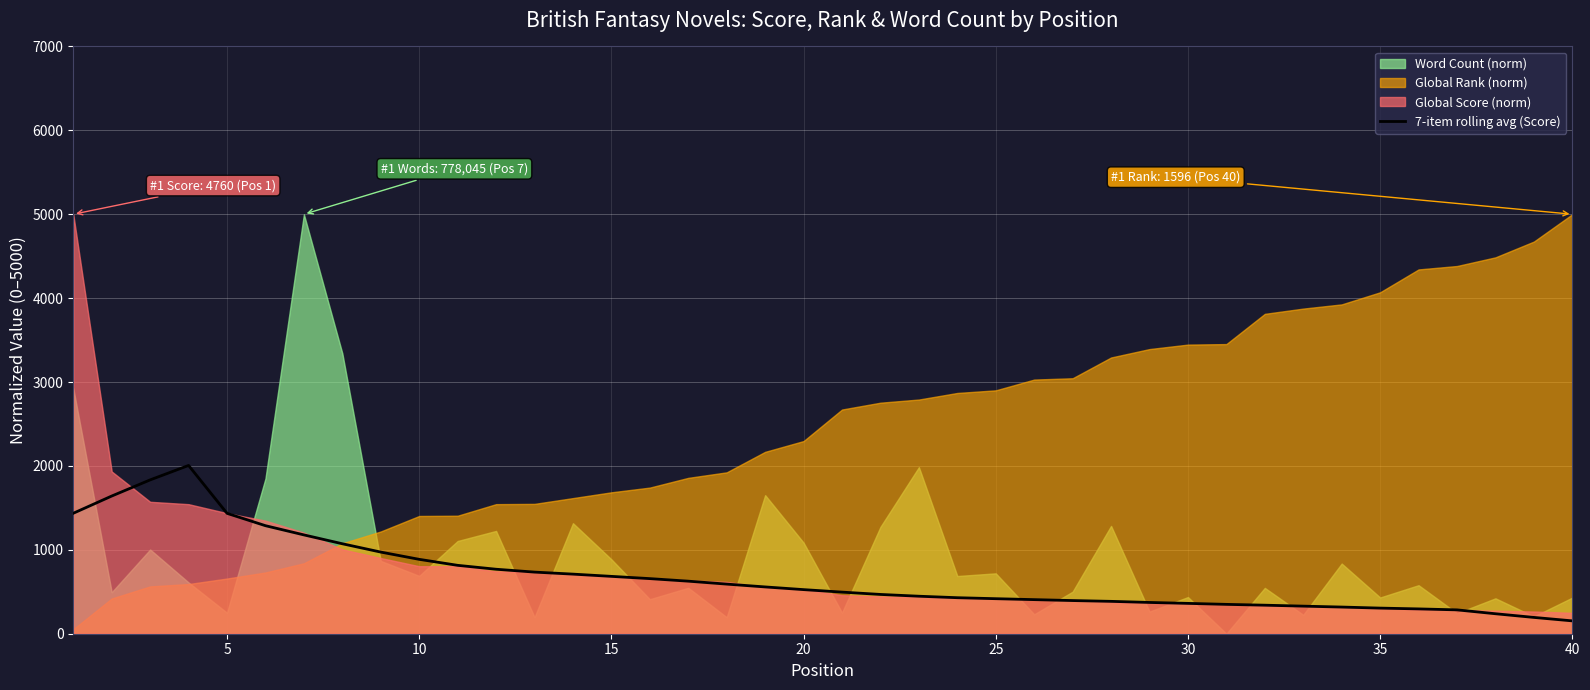

What is the highest value of the 7-item rolling avg (Score) series?

2005.7